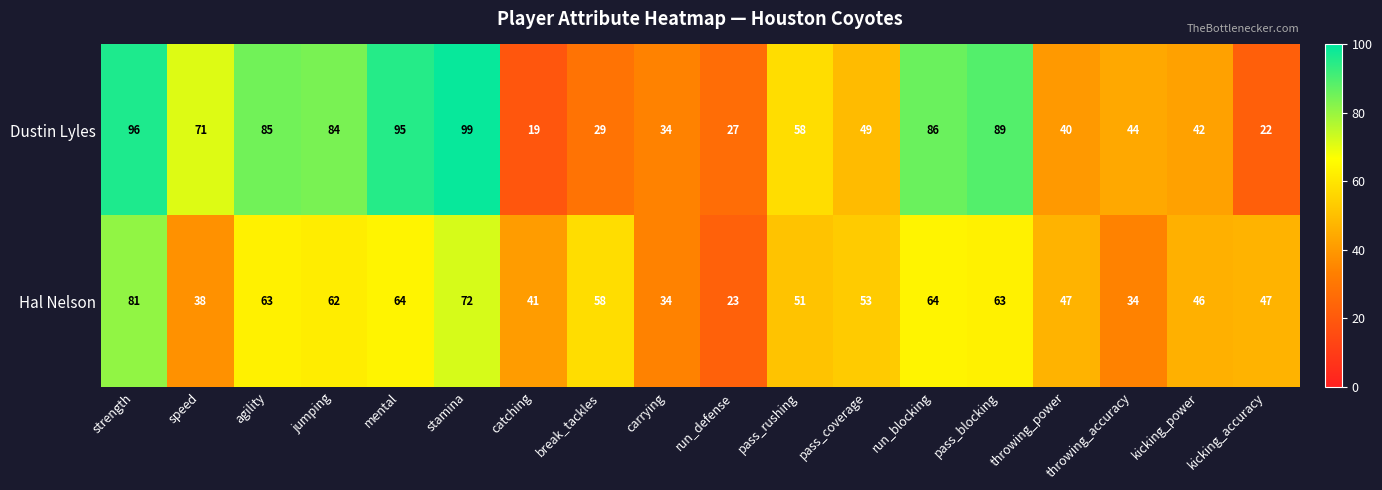

Between run_defense and kicking_power, which series saw the biggest shift?

Hal Nelson